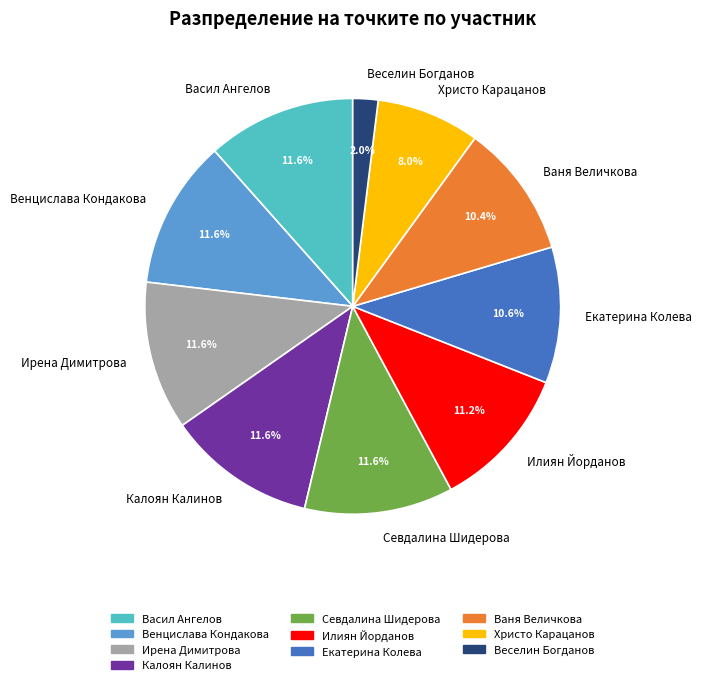

What is the ratio of the value at Венцислава Кондакова to the value at Васил Ангелов?

1.0